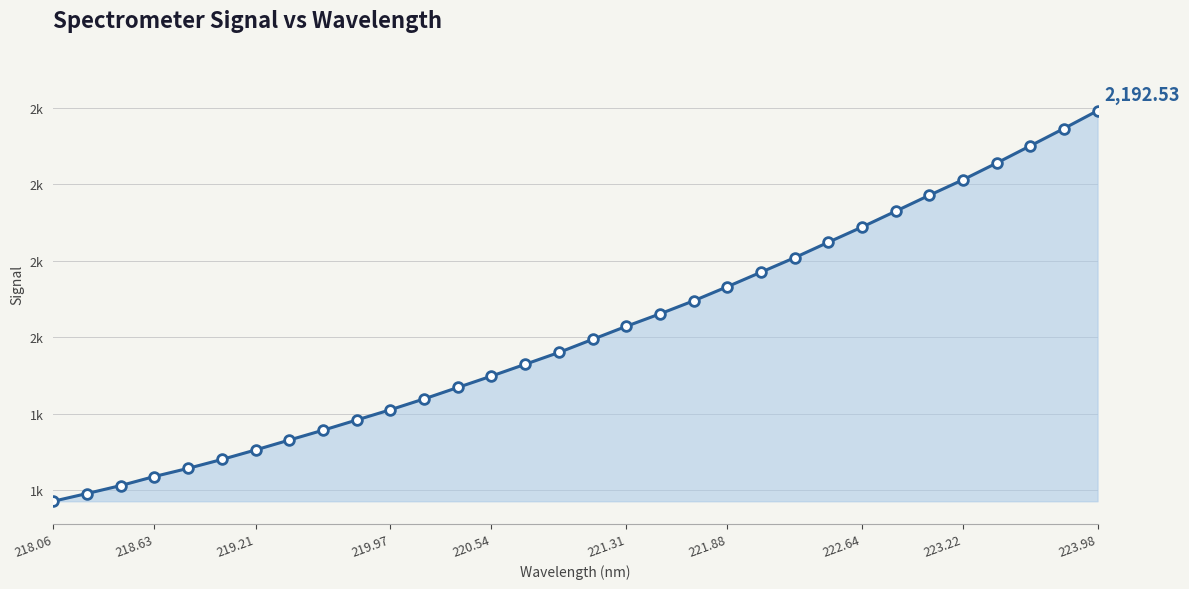

Reading right to left, list all the values displayed in this chart.

2192.5	2145.9	2100.6	2055.5	2011.8	1971.2	1929.5	1888.0	1848.3	1807.9	1769.9	1731.9	1695.0	1660.9	1628.3	1594.1	1559.9	1529.0	1498.1	1468.3	1438.4	1410.0	1383.1	1356.4	1330.7	1304.8	1279.9	1256.6	1235.3	1211.6	1190.7	1170.5